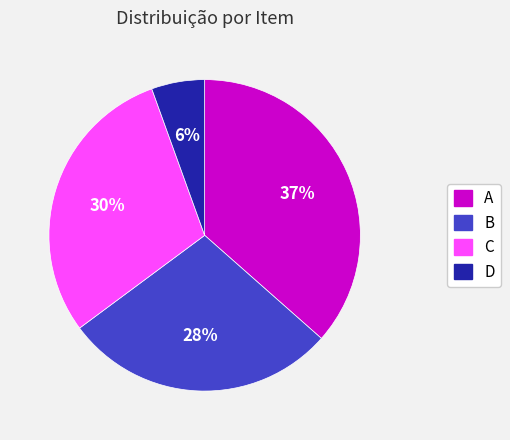

True or false: C accounts for 30% of the total.

True